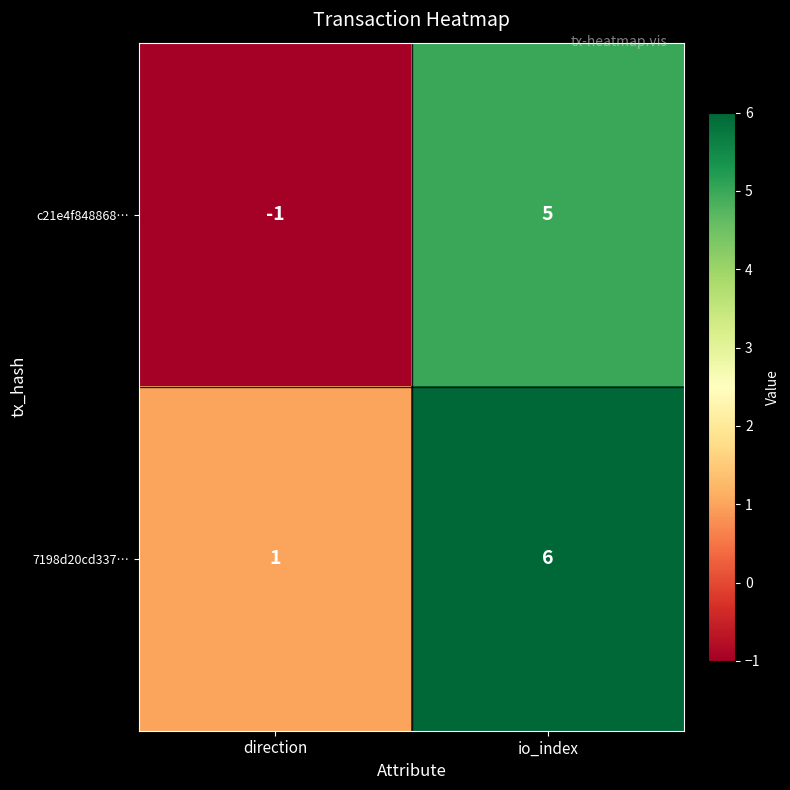

Reading left to right, transcribe all the data shown in this chart.

c21e4f848868…: direction=-1	io_index=5
7198d20cd337…: direction=1	io_index=6